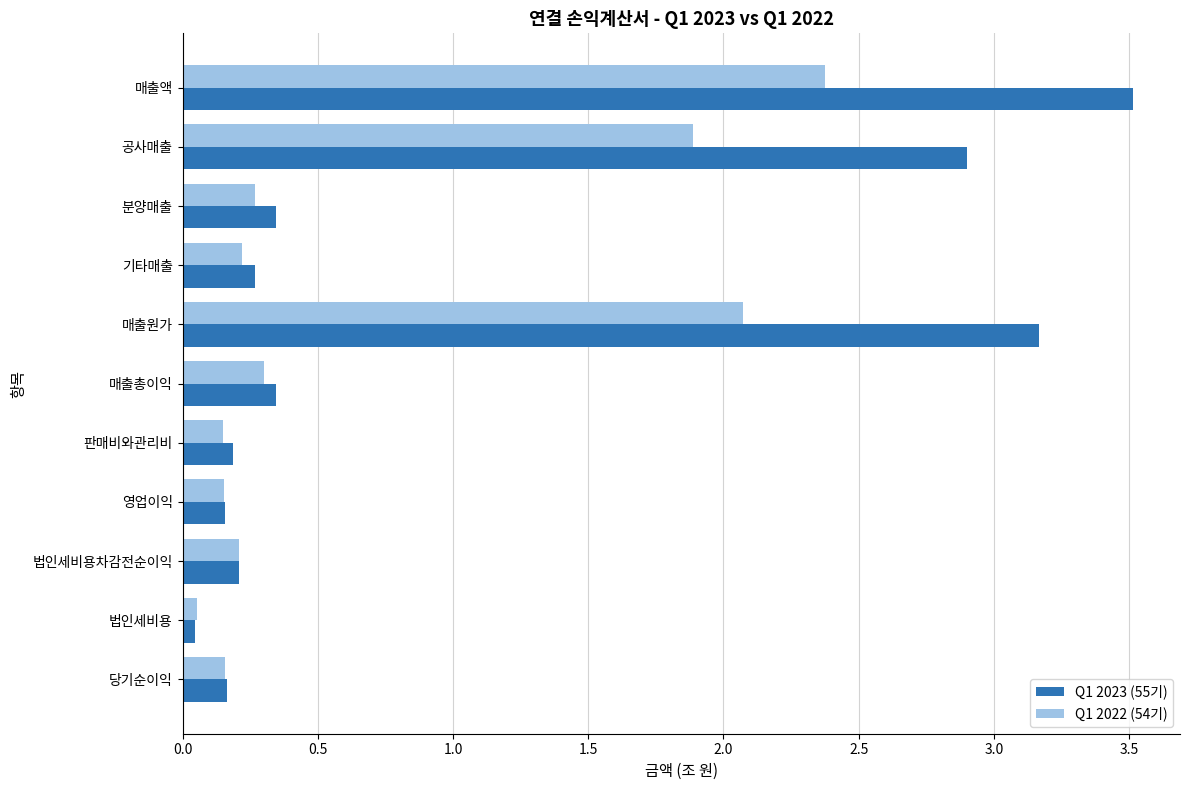

Which label corresponds to the smallest value in the chart?

법인세비용